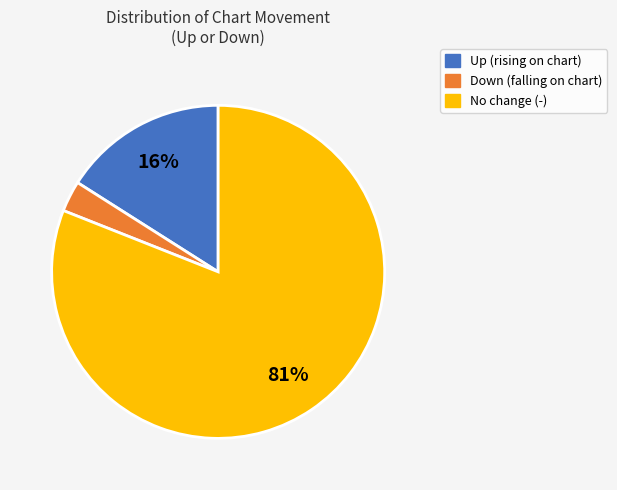

Does any single category account for the majority?

Yes